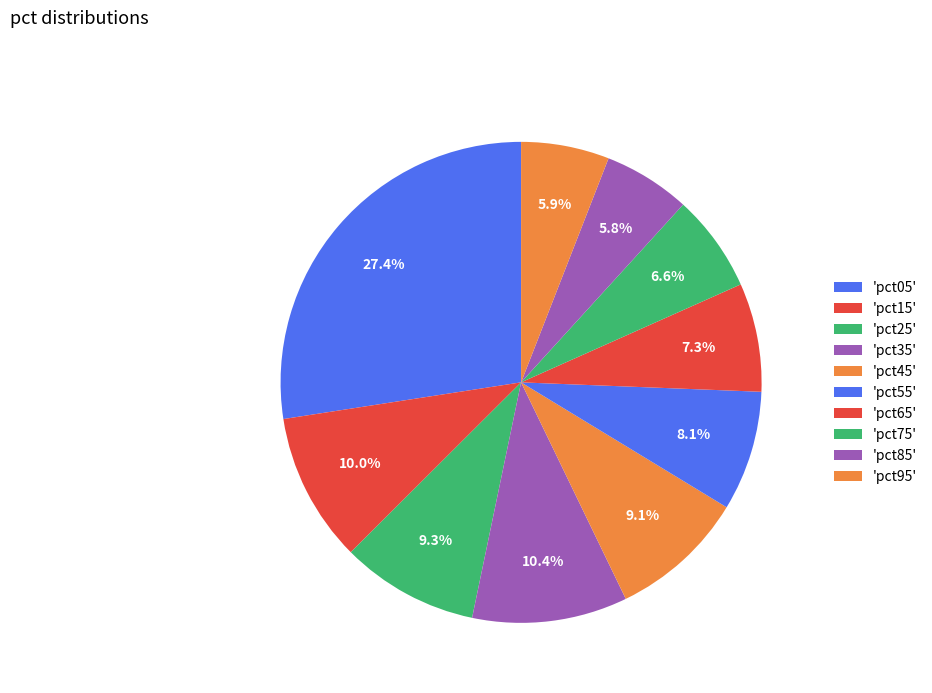

To the nearest percent, what is the difference between the largest and smallest slice percentages?

22%